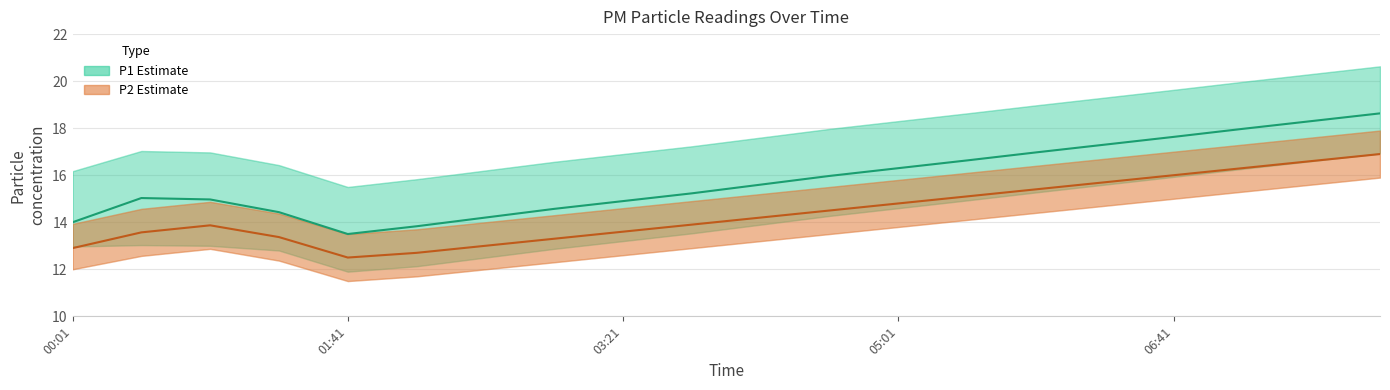

What is the difference between the maximum and minimum values in the P2 series?

4.4